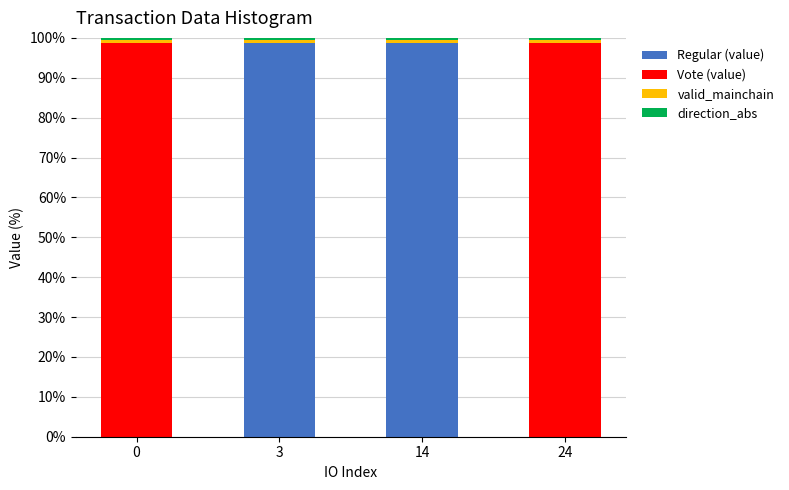

Are the bars horizontal?

No